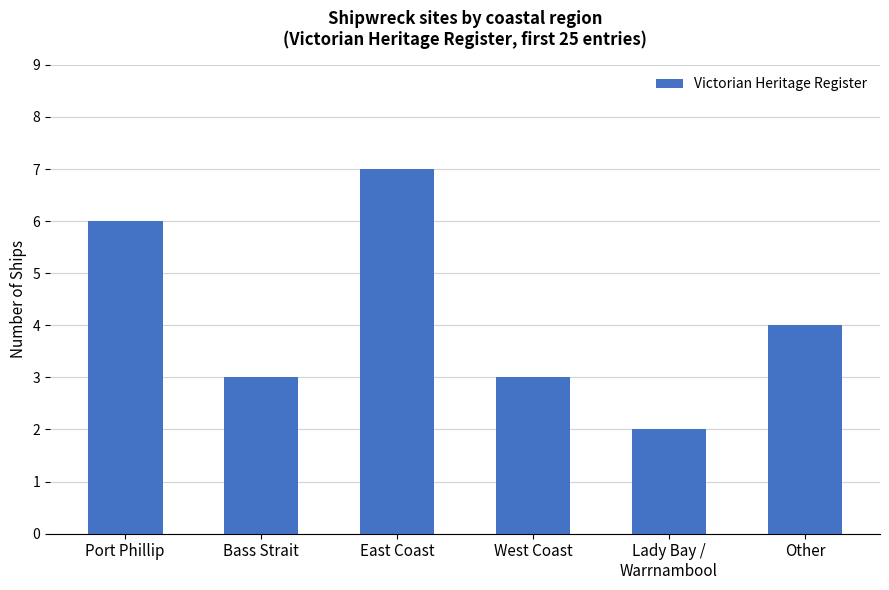

What is the difference between the values at East Coast and West Coast?

4